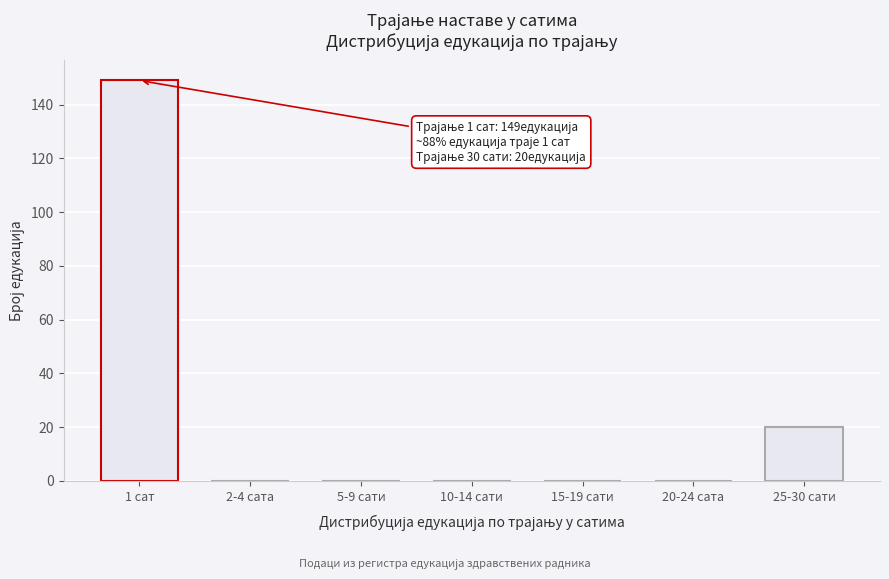

Reading left to right, what are all the values shown in this chart?

1 сат=149	2-4 сата=0	5-9 сати=0	10-14 сати=0	15-19 сати=0	20-24 сата=0	25-30 сати=20